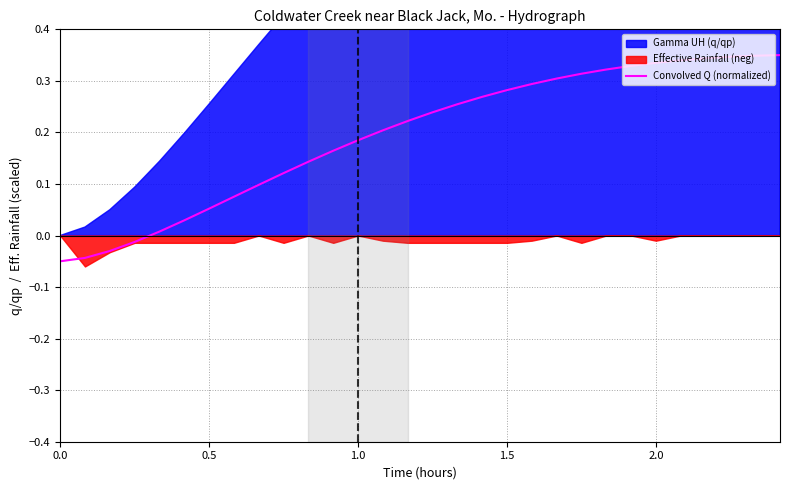

Reading right to left, transcribe all the data shown in this chart.

0.4	0.3	0.3	0.3	0.3	0.3	0.3	0.3	0.3	0.3	0.3	0.3	0.3	0.3	0.2	0.2	0.2	0.2	0.2	0.1	0.1	0.1	0.1	0.1	0.0	0.0	-0.0	-0.0	-0.0	-0.1